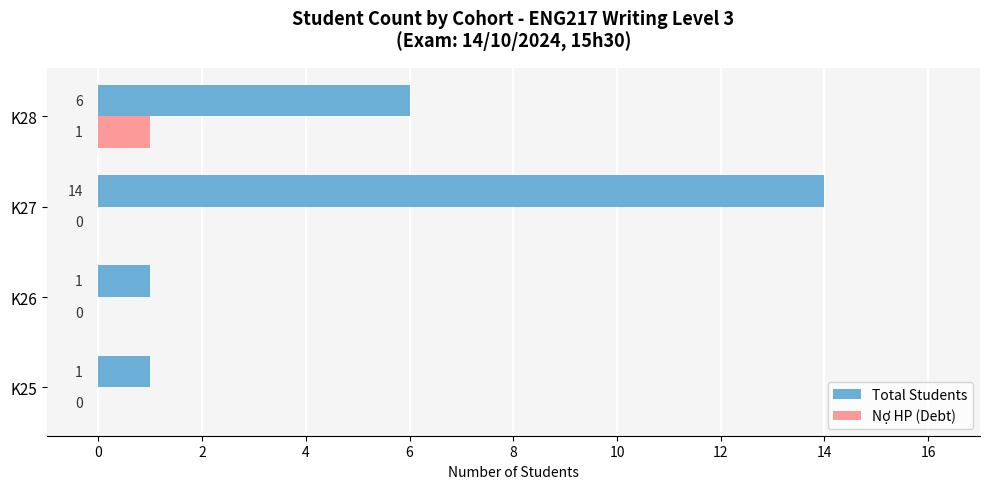

What is the approximate value of Total Students at K27?

14